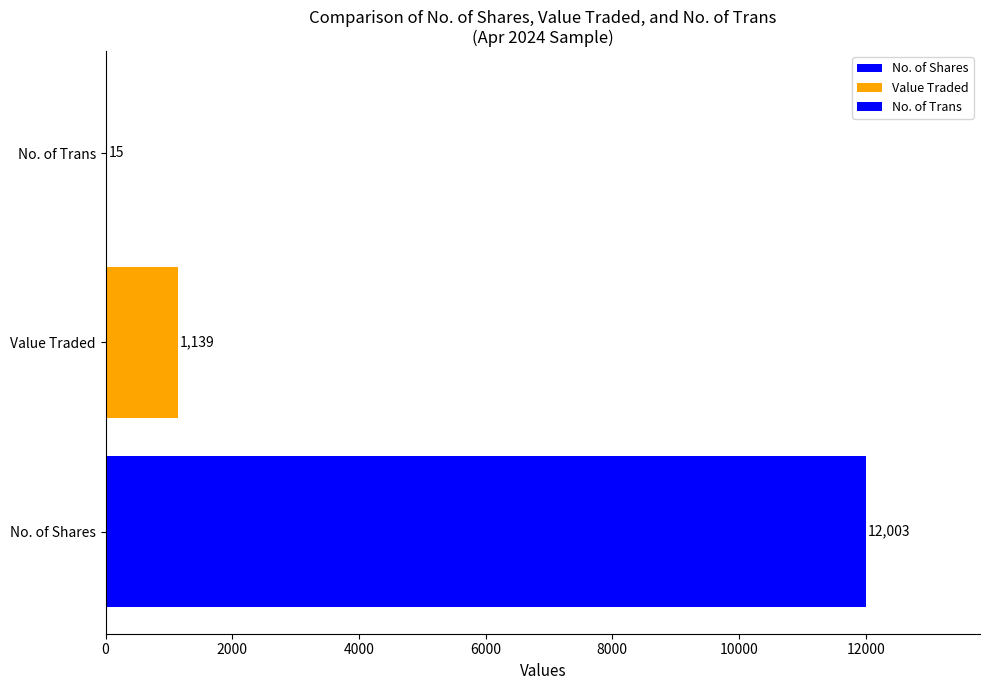

How many series are shown in this chart?

3